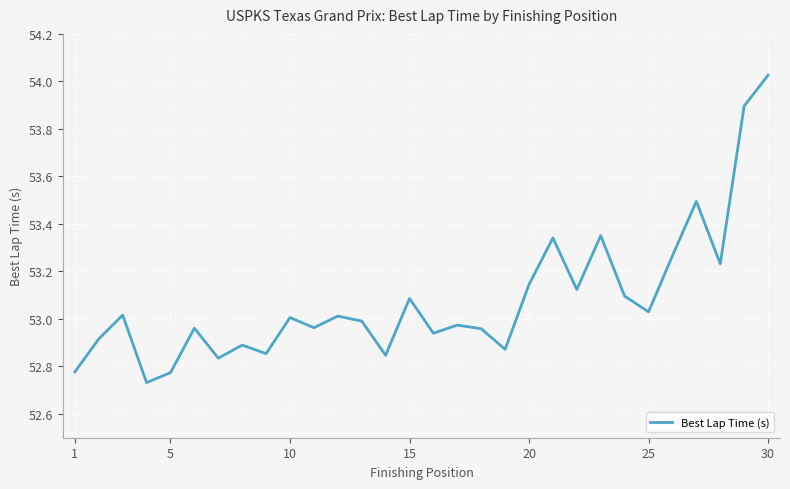

What is the difference between the maximum and minimum values?

1.3